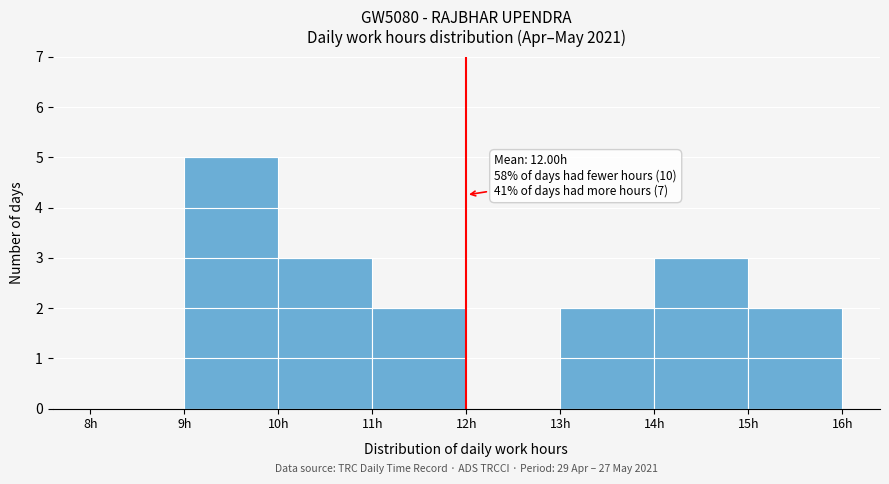

Which range on the x-axis has the tallest bar?

9 to 10